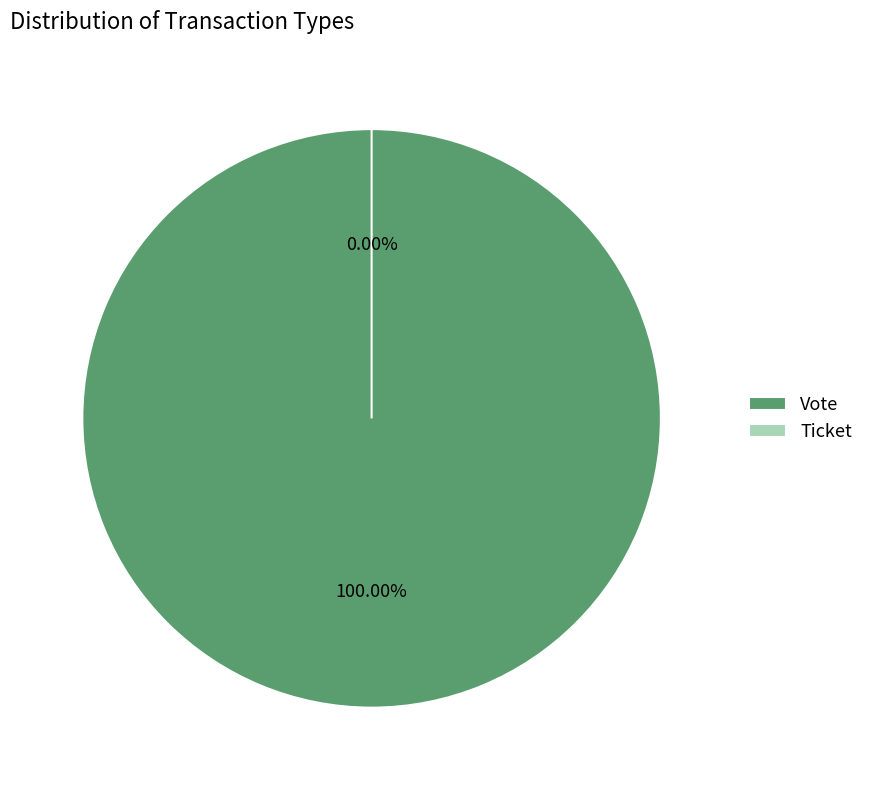

What is the change in value from Vote to Ticket?

-1